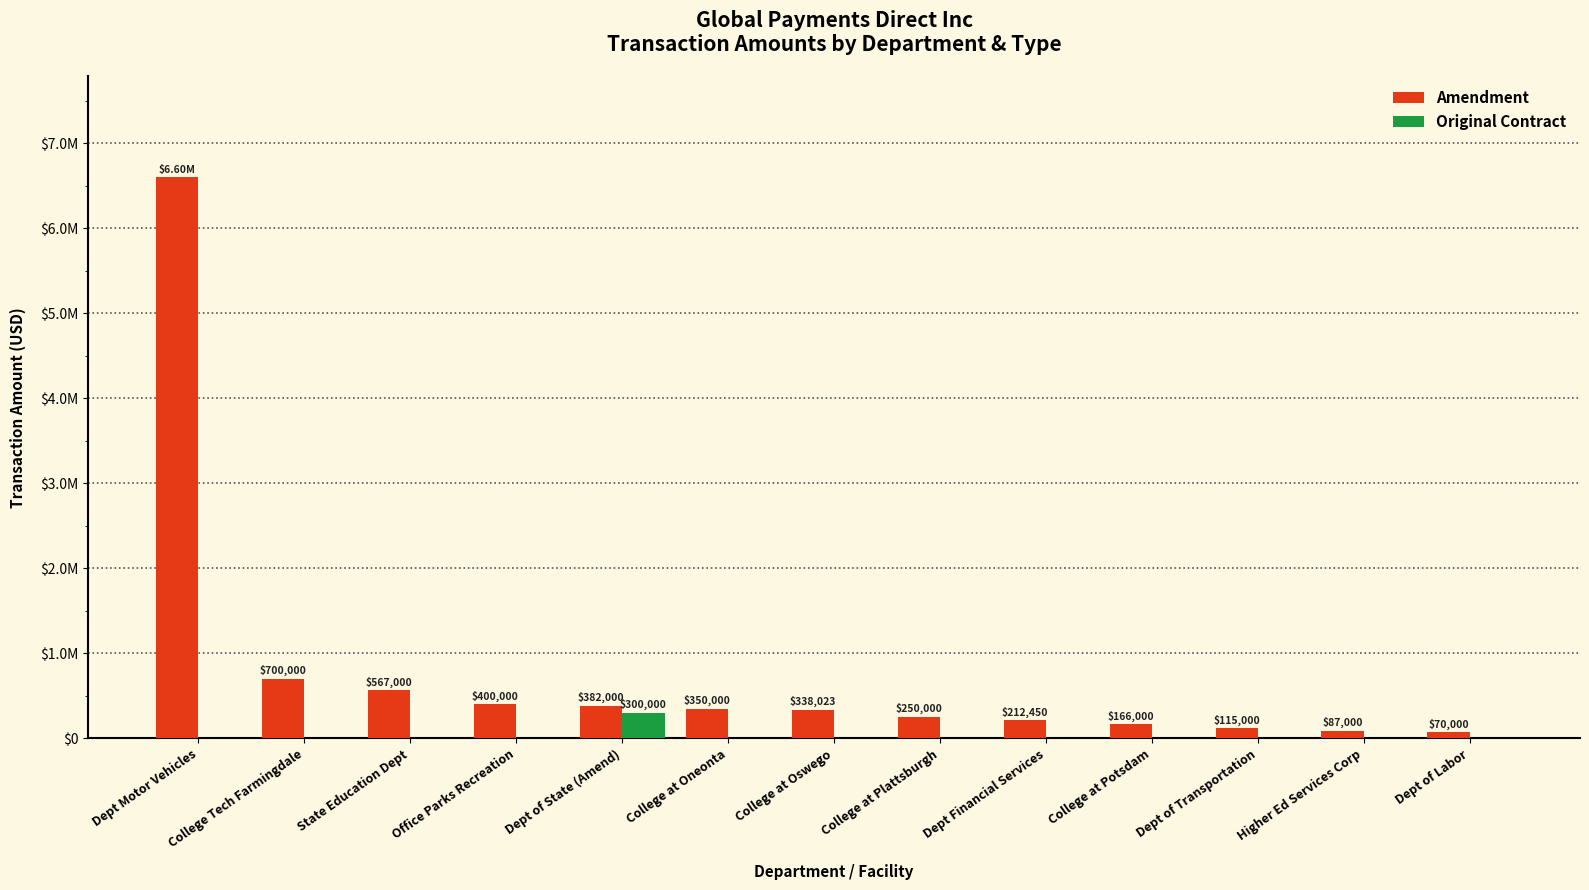

Rank the series by their average value, from highest to lowest.

Amendment, Original Contract